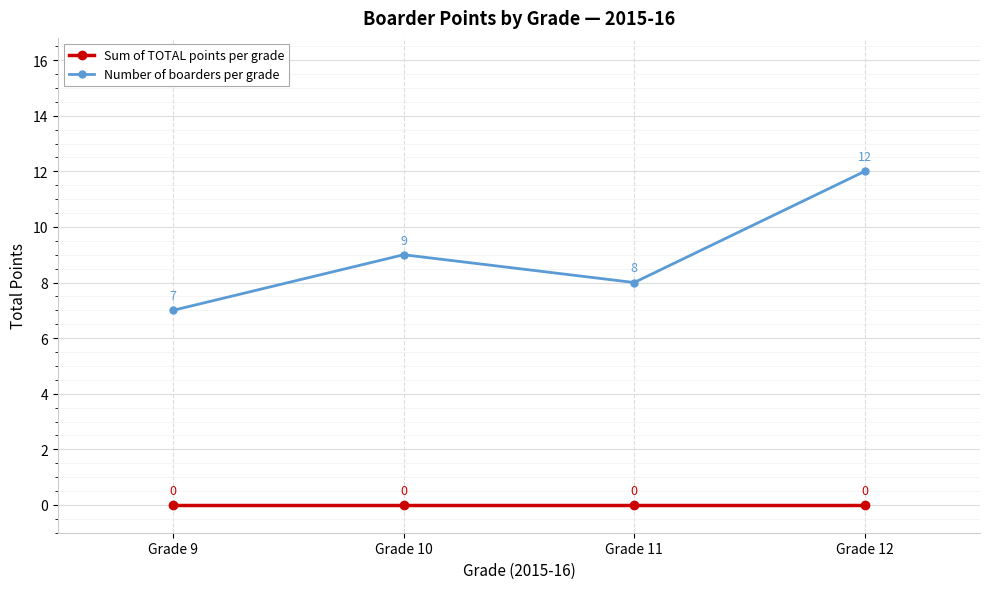

Reading left to right, extract all data points from this chart.

Sum of TOTAL points per grade: 0	0	0	0
Number of boarders per grade: 7	9	8	12